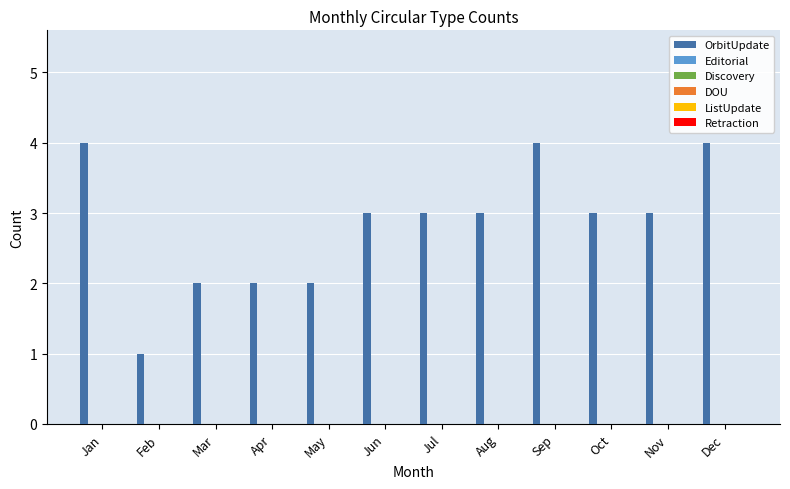

Reading right to left, what are all the values shown in this chart?

4	3	3	4	3	3	3	2	2	2	1	4